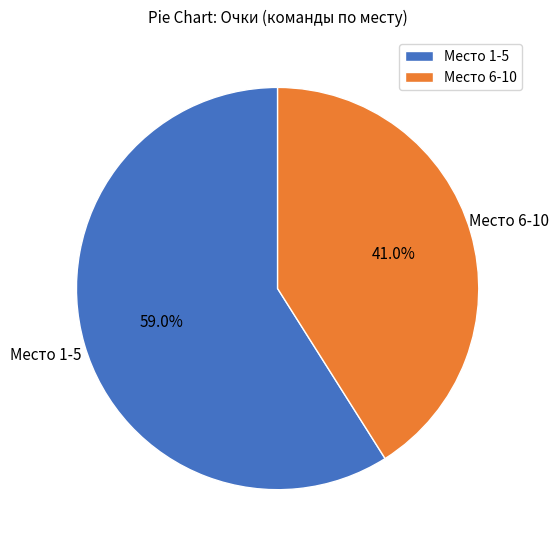

What is the smallest slice in the pie chart?

Место 6-10